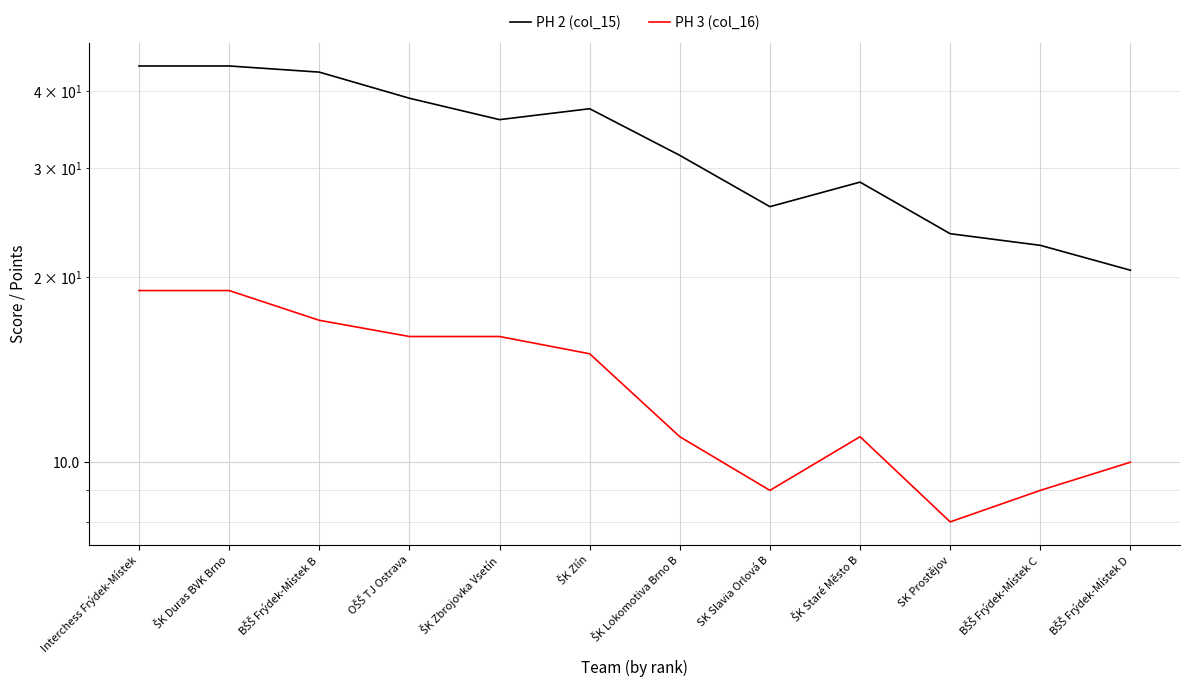

Reading left to right, list all the values displayed in this chart.

PH 2 (col_15): Interchess Frýdek-Místek=44.0	ŠK Duras BVK Brno=44.0	BŠŠ Frýdek-Místek B=43.0	OŠŠ TJ Ostrava=39.0	ŠK Zbrojovka Vsetín=36.0	ŠK Zlín=37.5	ŠK Lokomotiva Brno B=31.5	SK Slavia Orlová B=26.0	ŠK Staré Město B=28.5	SK Prostějov=23.5	BŠŠ Frýdek-Místek C=22.5	BŠŠ Frýdek-Místek D=20.5
PH 3 (col_16): Interchess Frýdek-Místek=19.0	ŠK Duras BVK Brno=19.0	BŠŠ Frýdek-Místek B=17.0	OŠŠ TJ Ostrava=16.0	ŠK Zbrojovka Vsetín=16.0	ŠK Zlín=15.0	ŠK Lokomotiva Brno B=11.0	SK Slavia Orlová B=9.0	ŠK Staré Město B=11.0	SK Prostějov=8.0	BŠŠ Frýdek-Místek C=9.0	BŠŠ Frýdek-Místek D=10.0